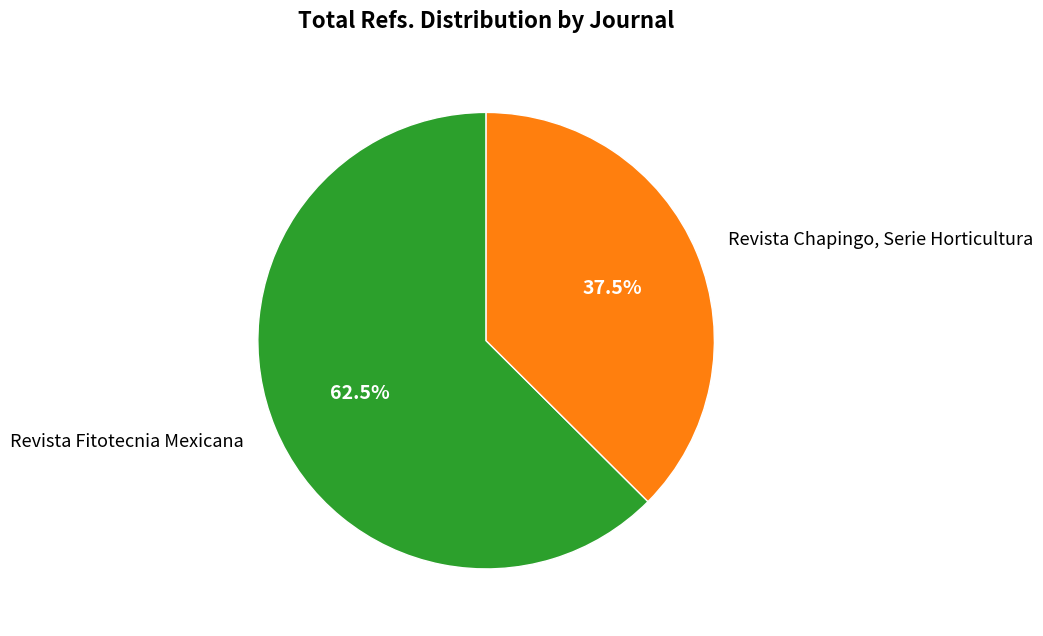

Which slice is the smallest?

Revista Chapingo, Serie Horticultura